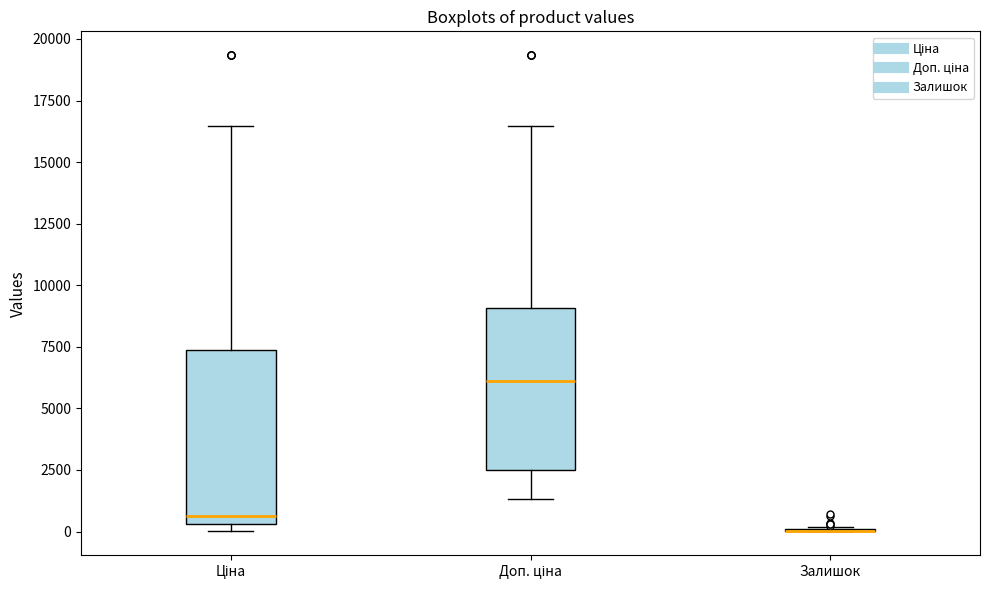

Reading left to right, read every box against the y-axis: the position of its median line, the range the box covers, and the ends of its whiskers. The values are not printed on the chart, so give them approximately, as read against the axis.

Ціна: median 500 (just above the box's lower edge), box 500 to 7500, whiskers 0 to 16500
Доп. ціна: median 6000, box 2500 to 9000, whiskers 1500 to 16500
Залишок: box collapsed to a line at 0, whiskers 0 to 0